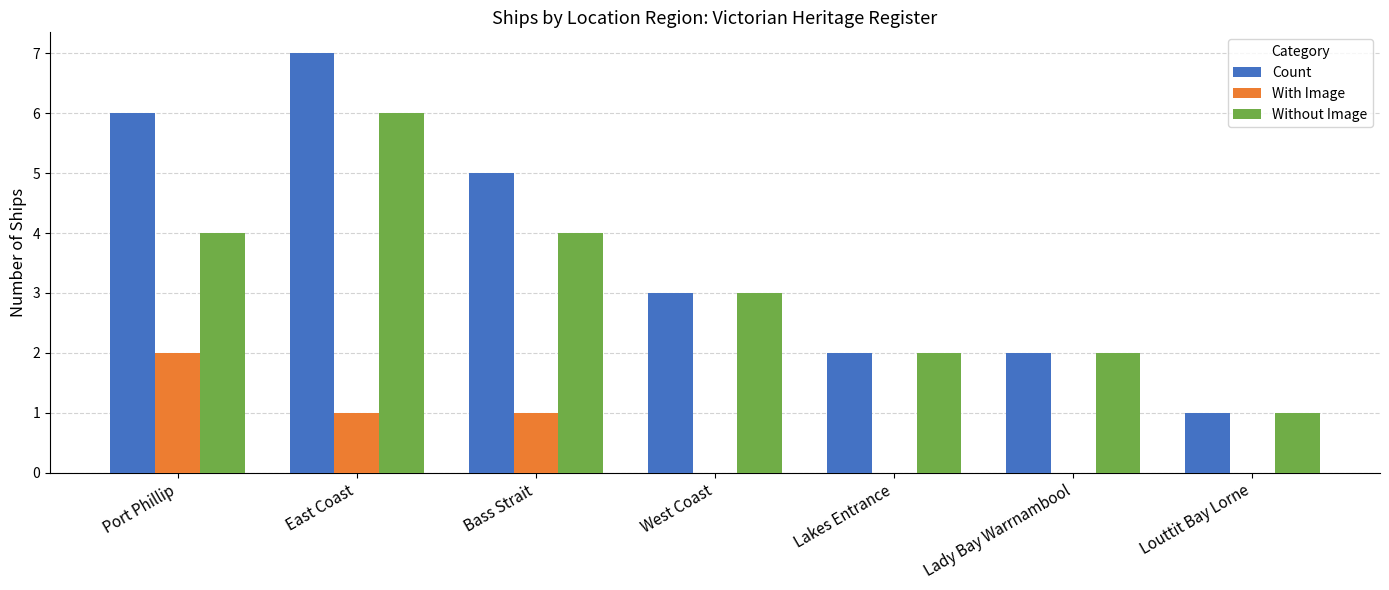

What is the approximate value of Count at East Coast?

7